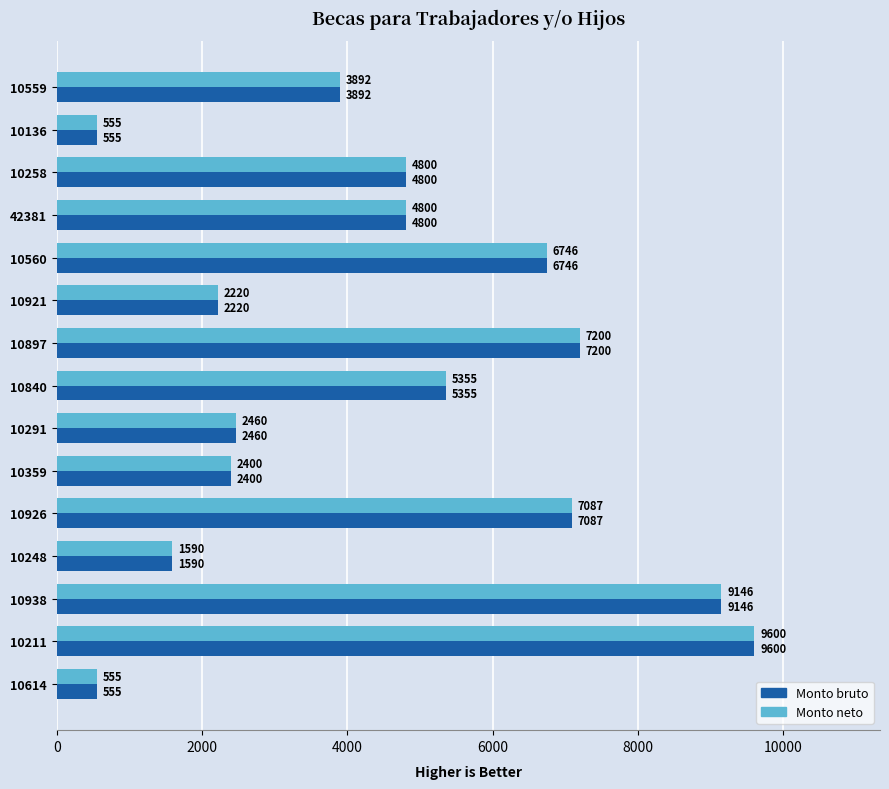

At which category is the sum across all series the highest?

10211